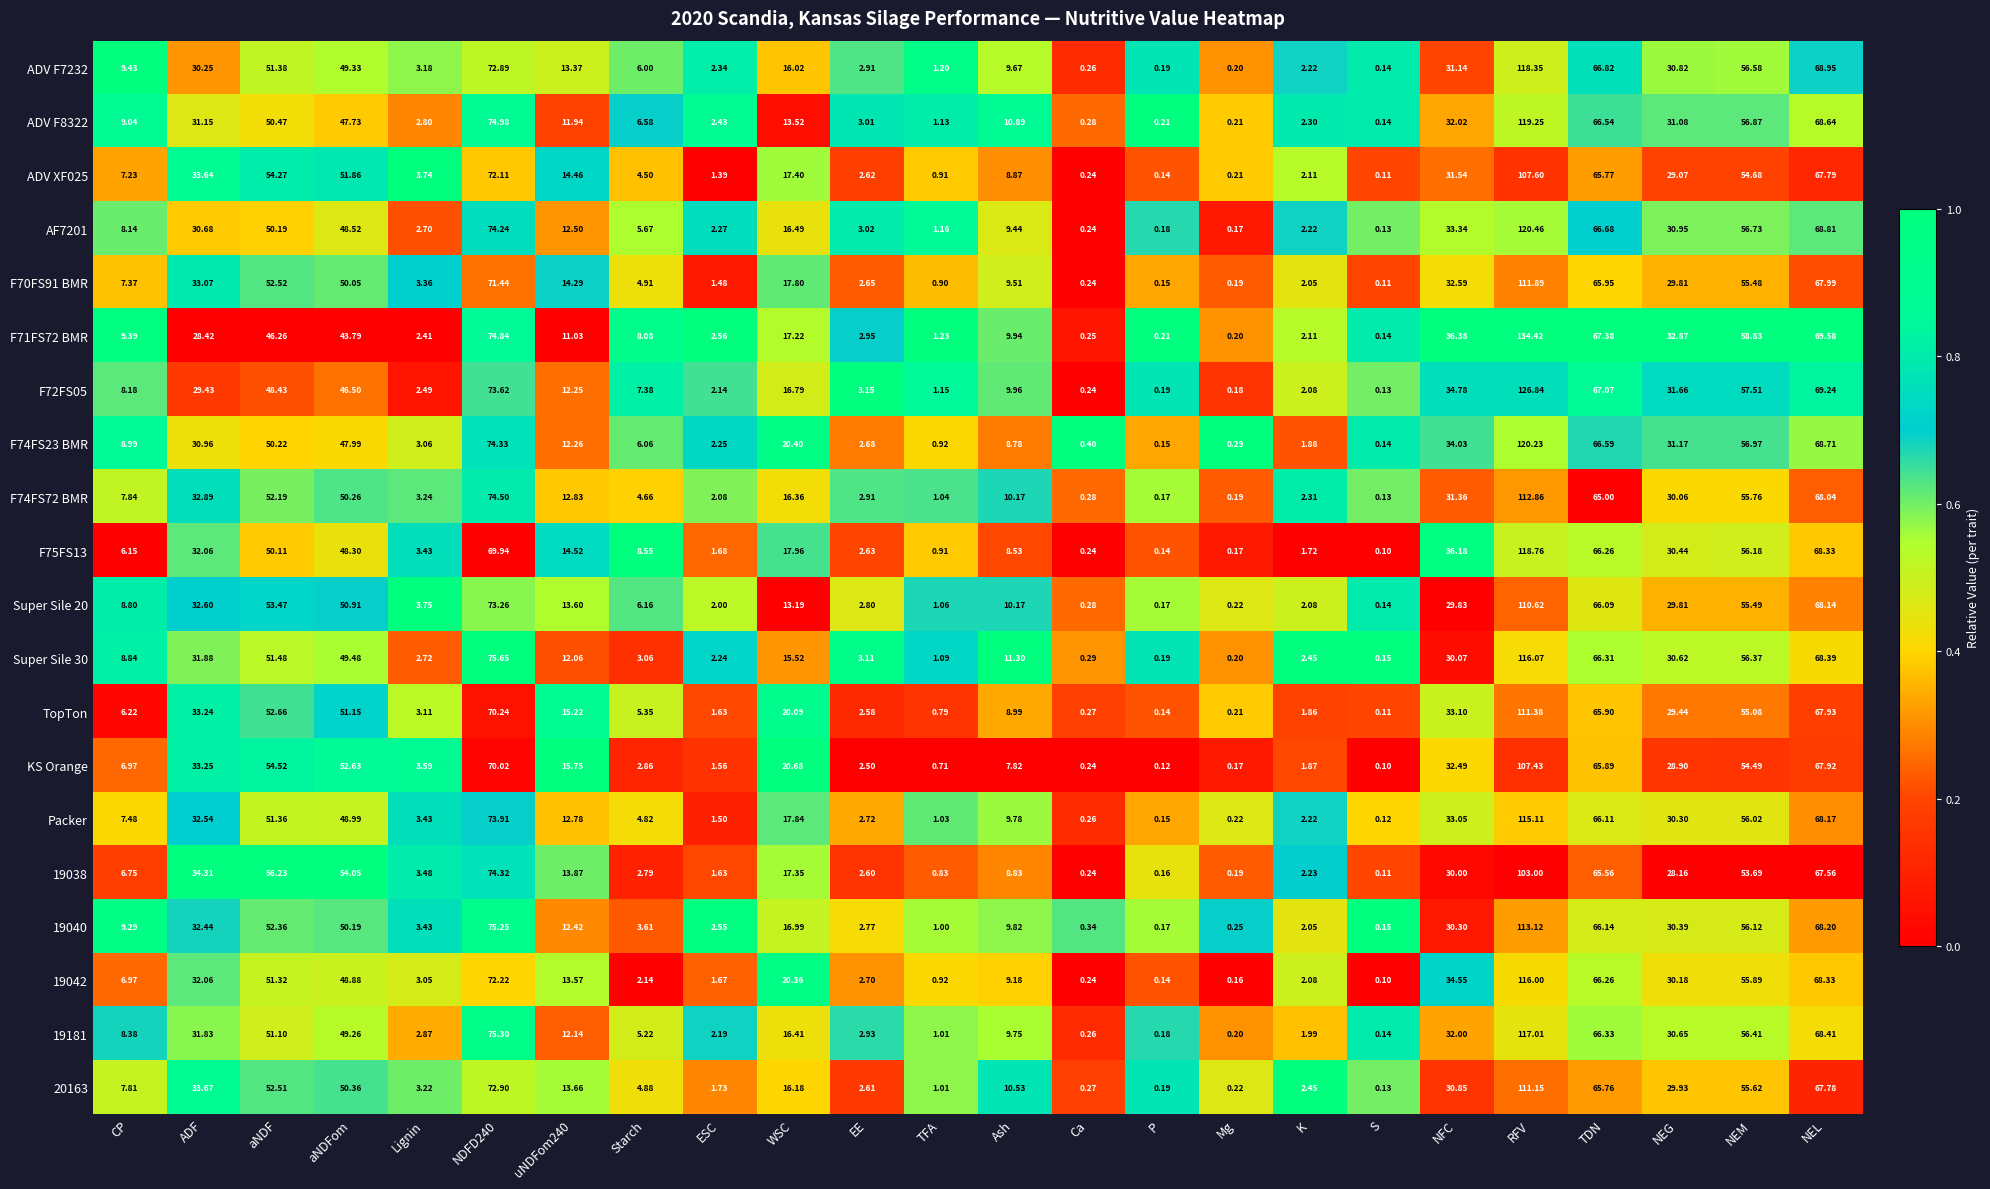

Is the value of F74FS23 BMR at EE greater than the value of ADV F8322 at aNDF?

No